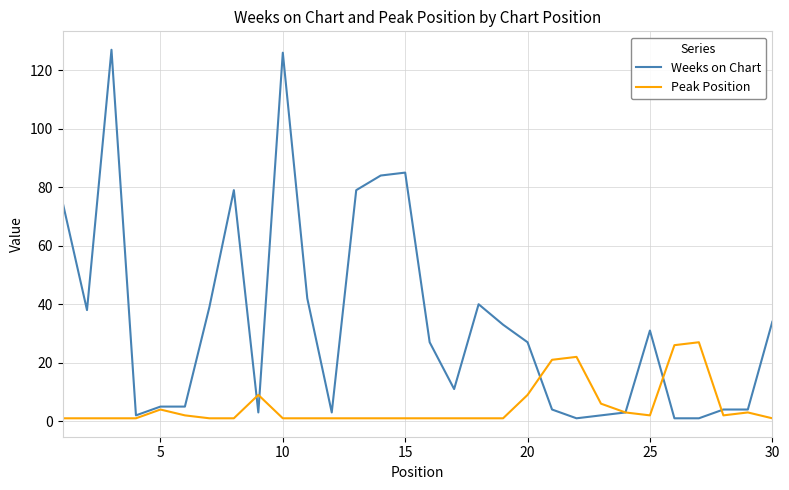

Rank the series by their maximum value, from highest to lowest.

Weeks on Chart, Peak Position